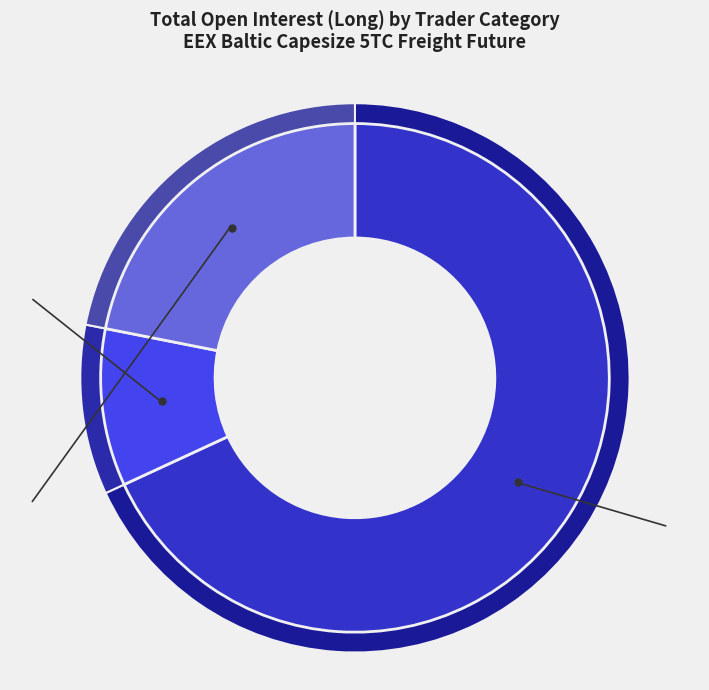

What is the largest slice in the pie chart?

Commercial Undertakings